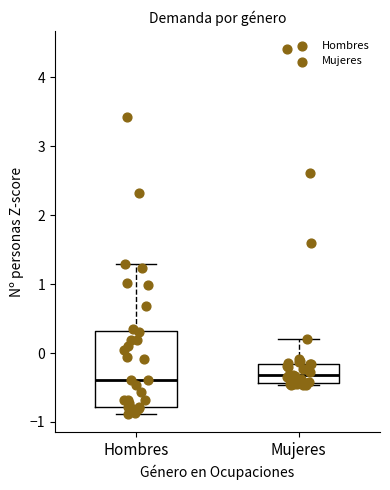

Where does the upper whisker of the box for Hombres end on the y-axis? The values are not printed on the chart, so give them approximately, as read against the axis.

1.3